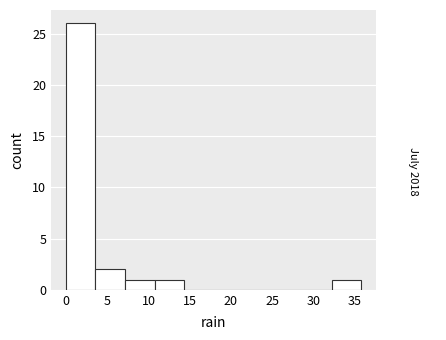

Reading left to right, list every bar in this chart as the range it spans on the x-axis followed by its height. Neither the bar edges nor the heights are printed on the chart, so give them approximately, as read against the axes.

0.0 to 3.5: 26
3.5 to 7.0: 2
7.0 to 10.5: 1
10.5 to 14.5: 1
14.5 to 18.0: 0
18.0 to 21.5: 0
21.5 to 25.0: 0
25.0 to 28.5: 0
28.5 to 32.0: 0
32.0 to 36.0: 1